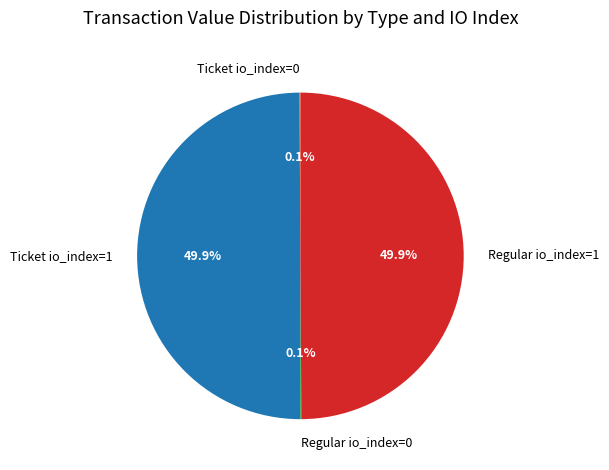

What percentage is NOT represented by Regular io_index=1?

50.1%